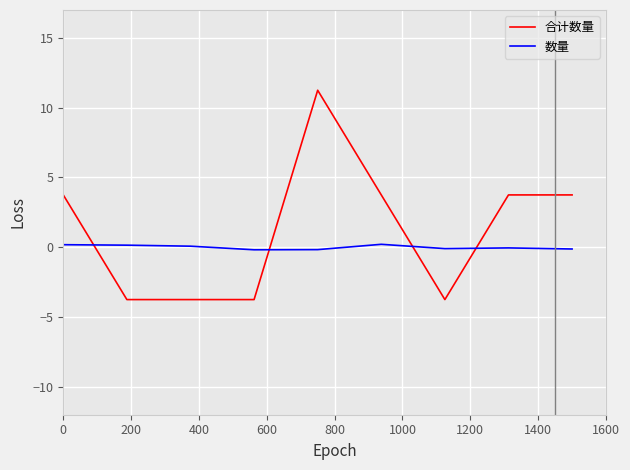

List the series in order of their overall mean, highest first.

合计数量, 数量